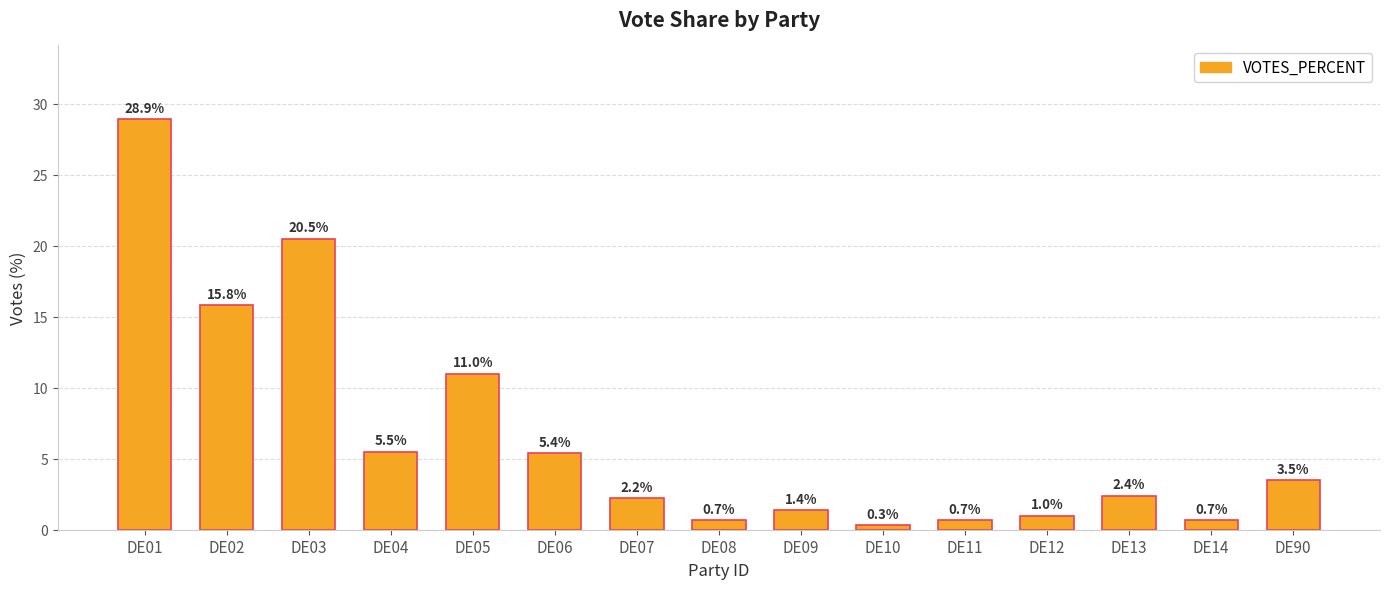

What is the approximate value at DE13?

2.4